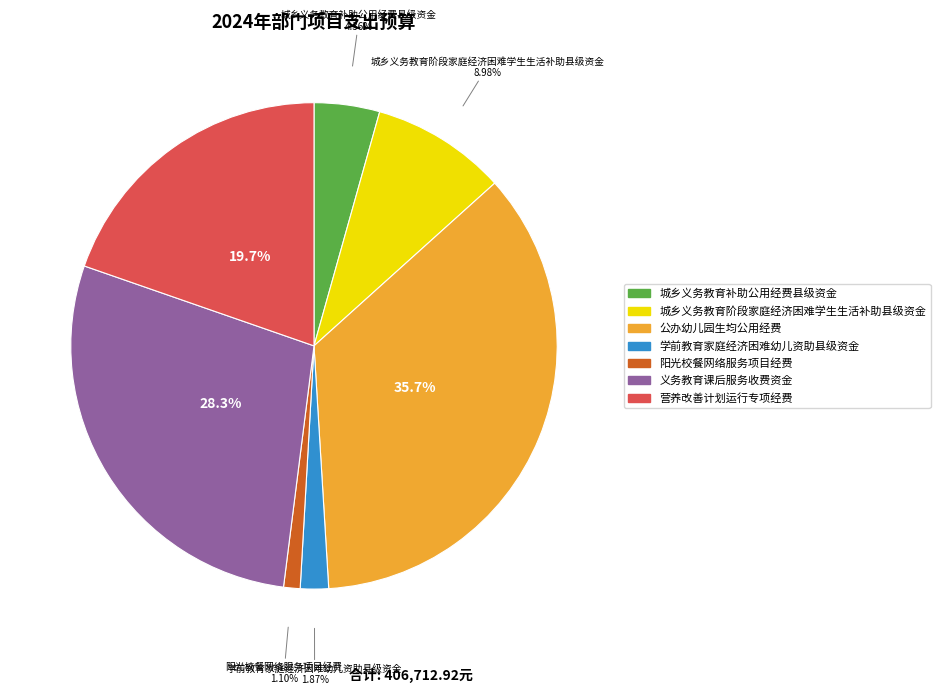

Do 公办幼儿园生均公用经费 and 城乡义务教育阶段家庭经济困难学生生活补助县级资金 together represent more than half of the pie?

No